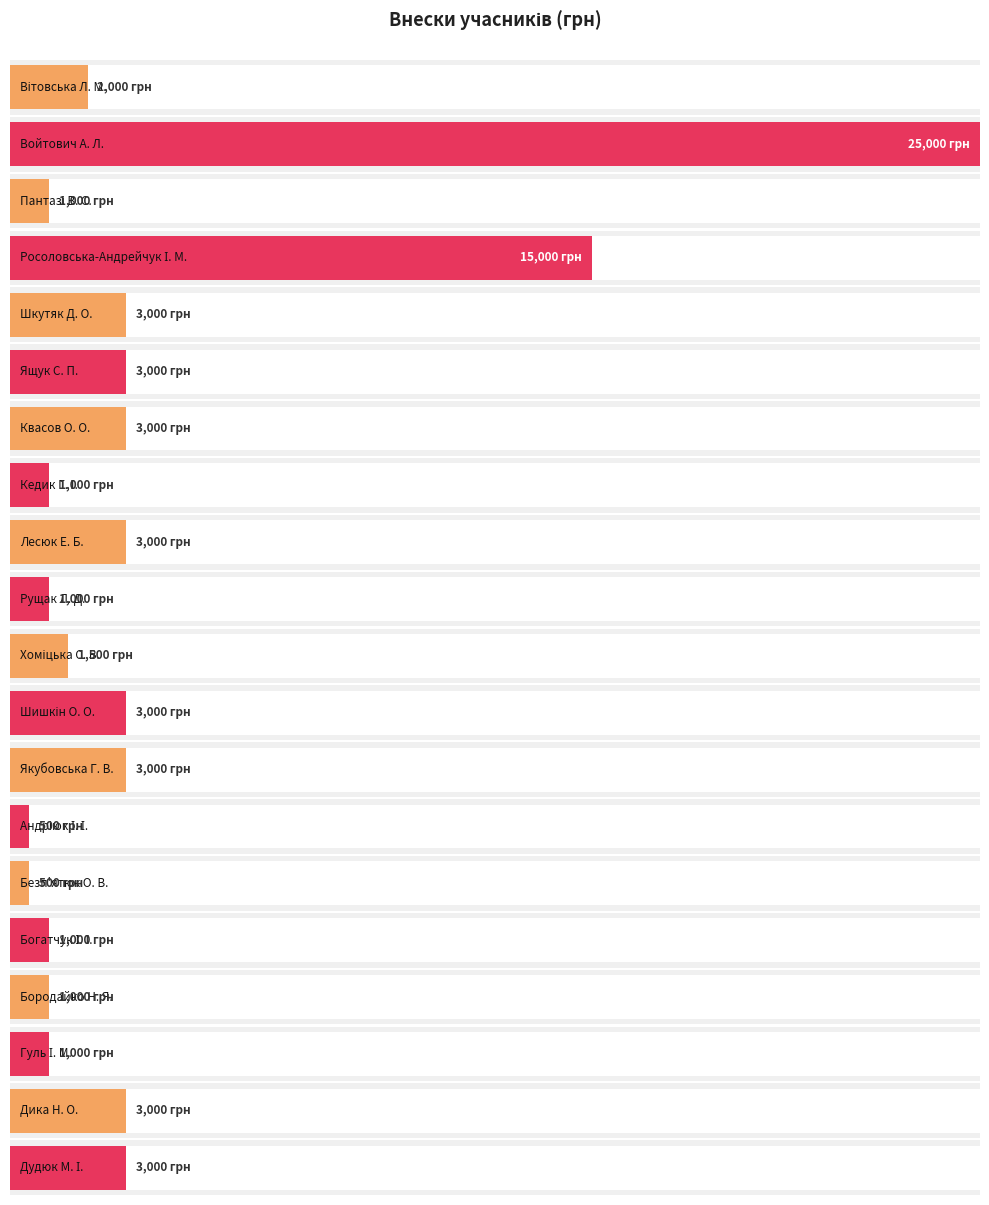

Reading left to right, transcribe all the data shown in this chart.

2000	25000	1000	15000	3000	3000	3000	1000	3000	1000	1500	3000	3000	500	500	1000	1000	1000	3000	3000